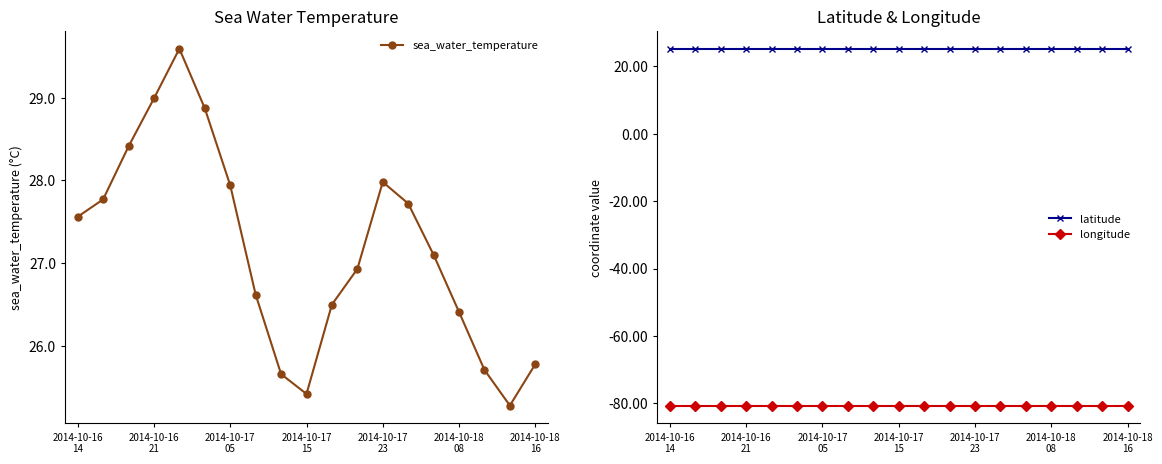

What is the minimum value for longitude?

-80.7